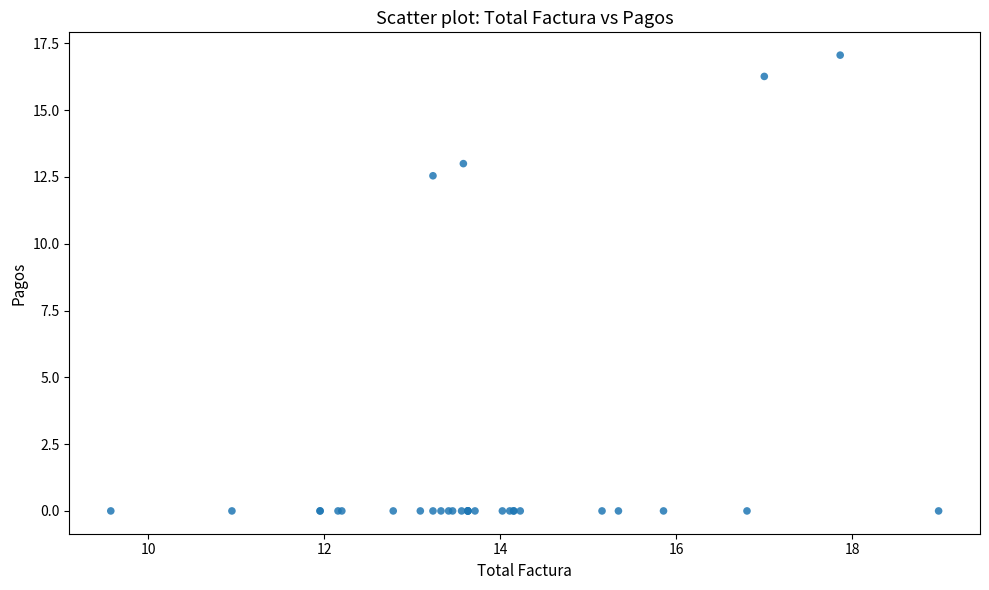

What Y value in the scatter plot is closest to 8?

12.5